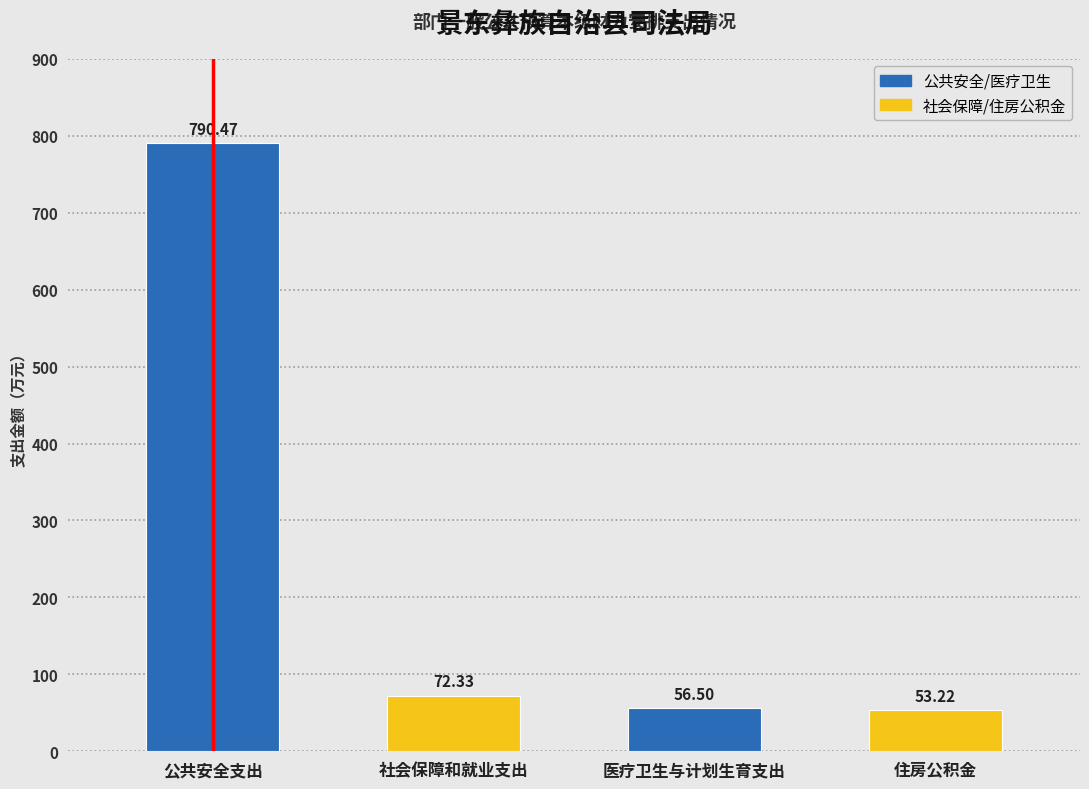

Which label corresponds to the smallest value in the chart?

住房公积金